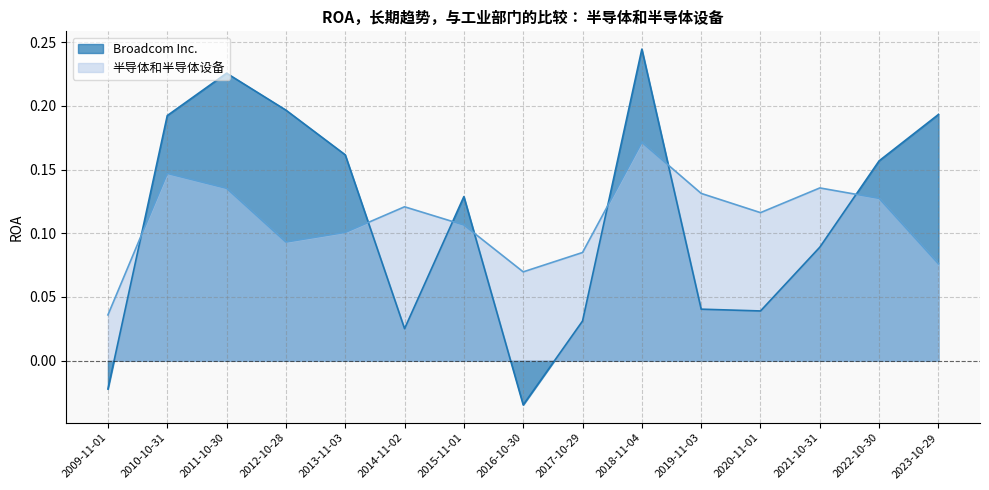

How many interior local valleys does the Broadcom Inc. series have?

3